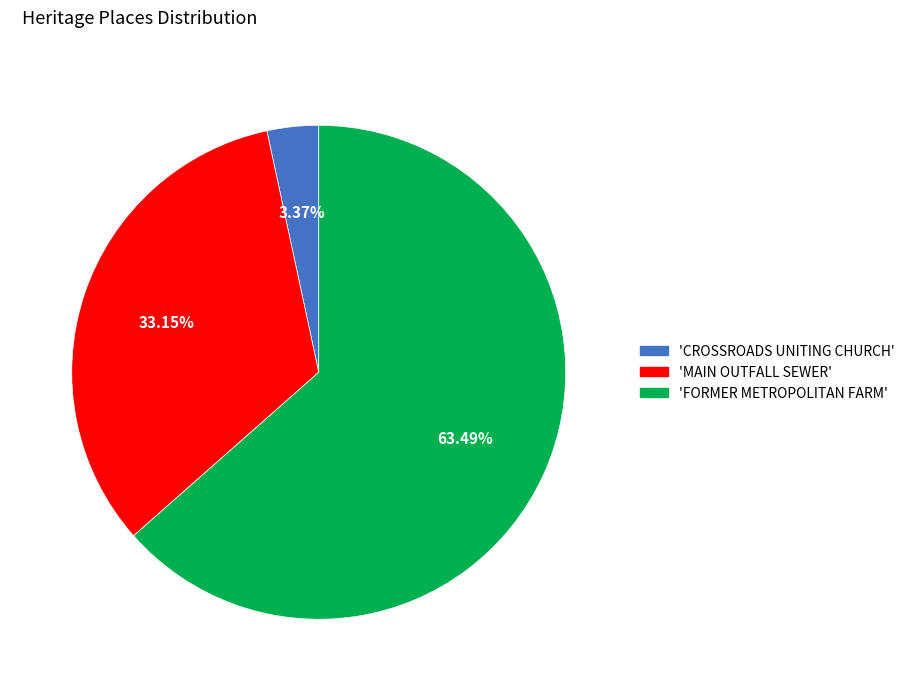

Is there a majority slice in this chart?

Yes